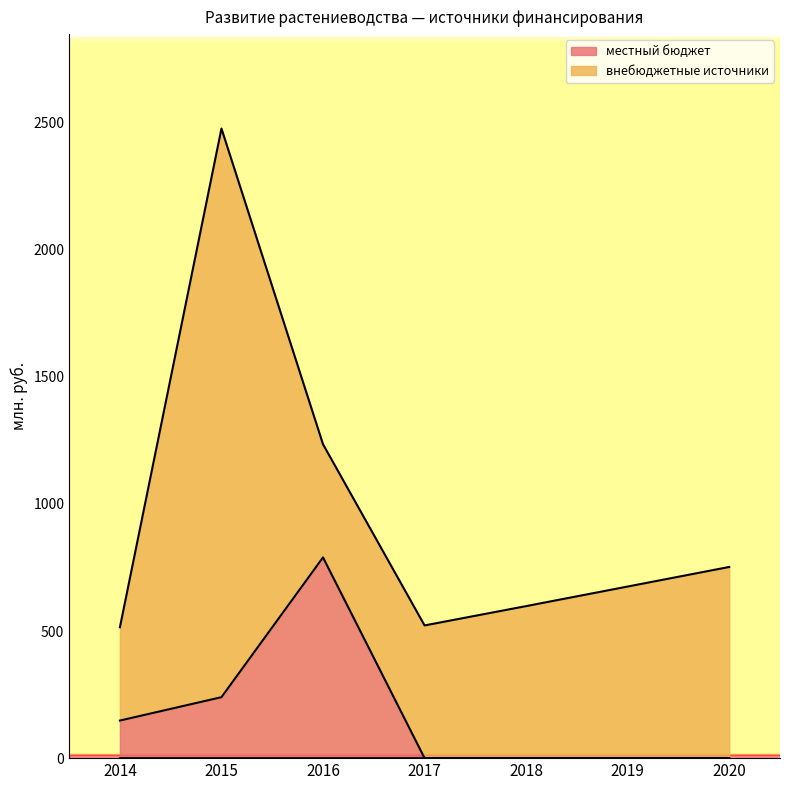

Which has a higher value, 2020 or 2017?

2020